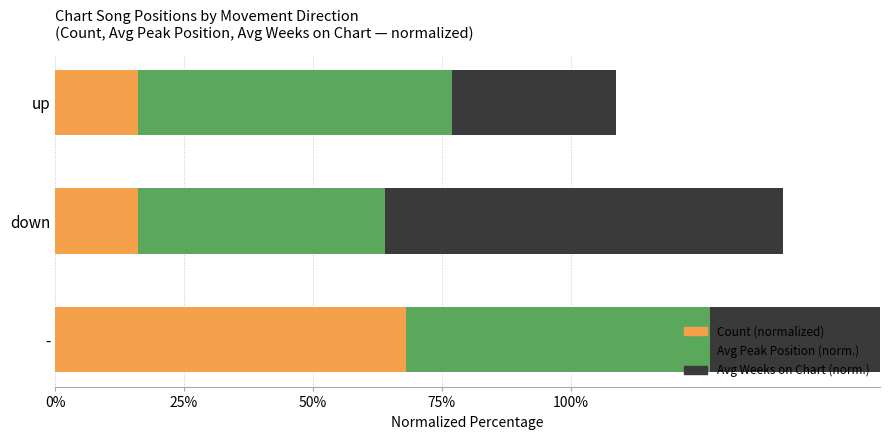

What is the value of the Count (normalized) bar at the 3rd from the left?

16.0